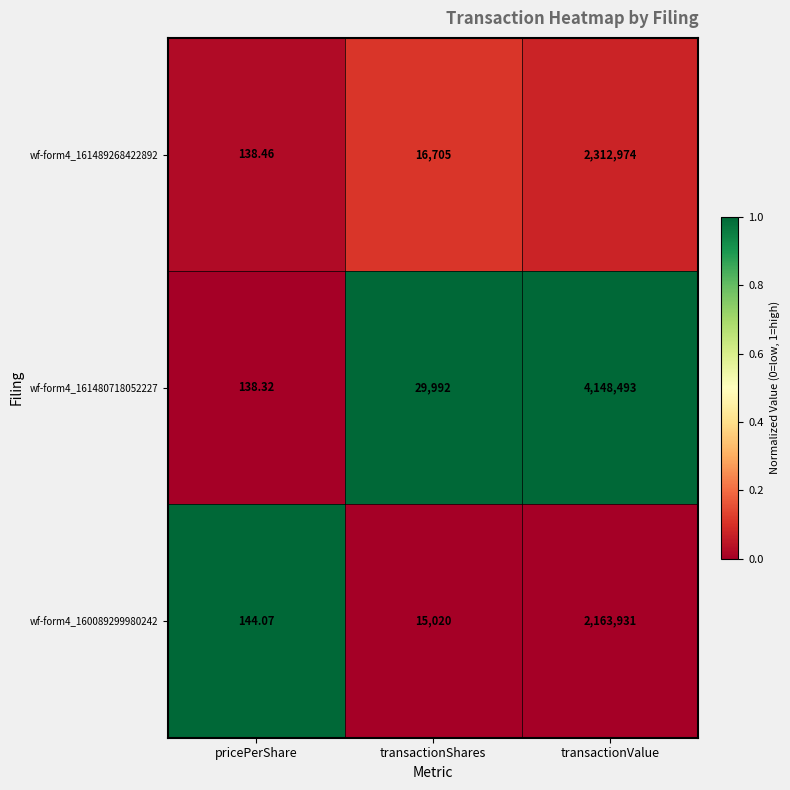

Which series changed the most between transactionShares and transactionValue?

wf-form4_161480718052227